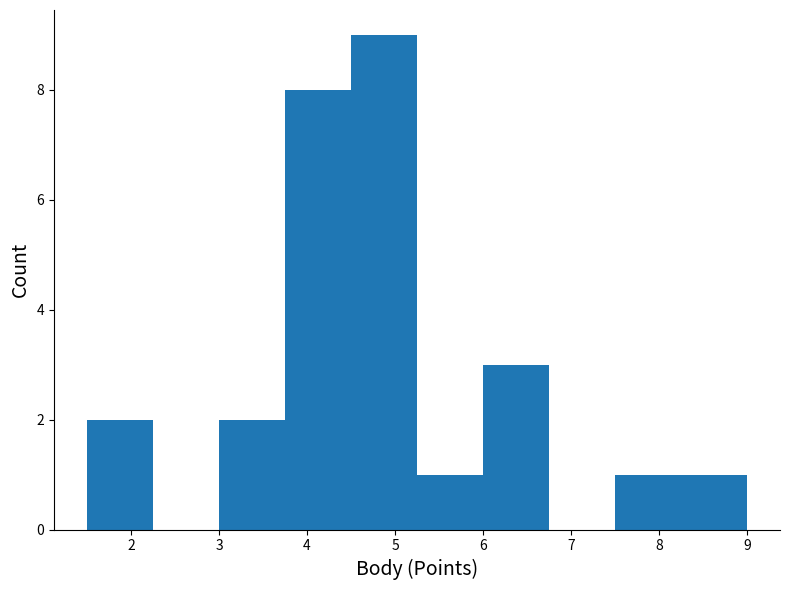

Which range on the x-axis has the tallest bar?

4.50 to 5.25